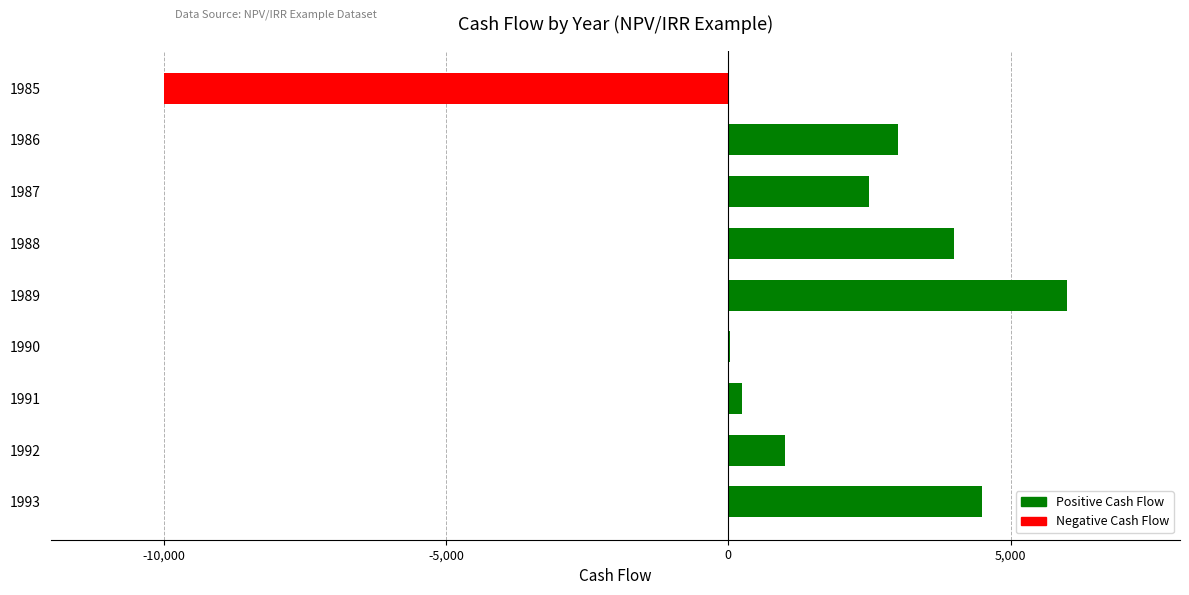

How many data points does each series have?

9